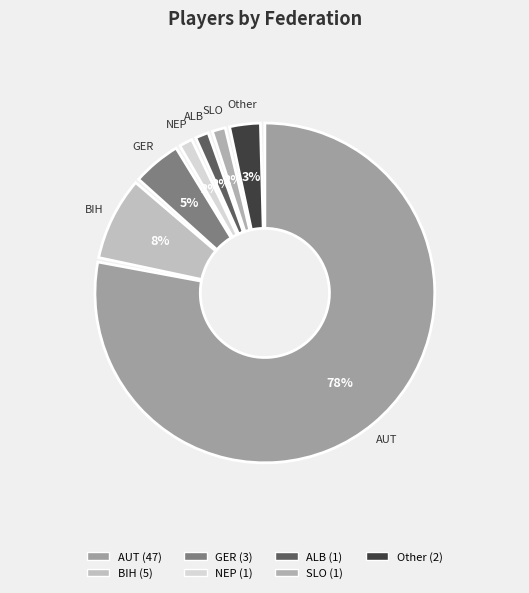

Does AUT account for over 50% of the chart?

Yes